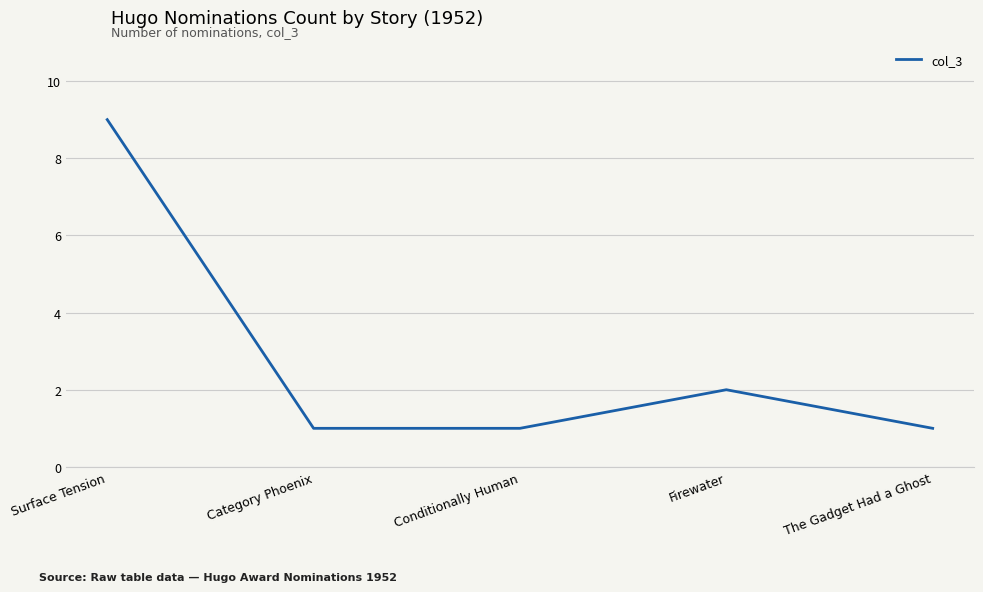

What is the change in value from Firewater to The Gadget Had a Ghost?

-1